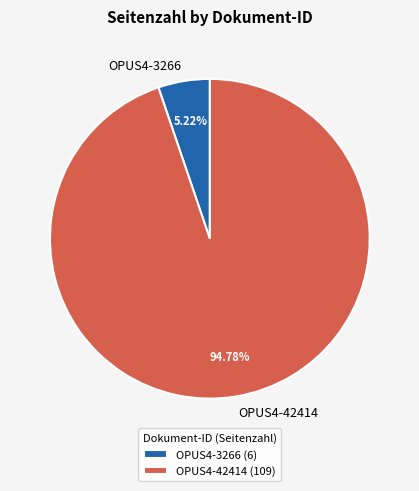

Do OPUS4-3266 and OPUS4-42414 together represent more than half of the pie?

Yes